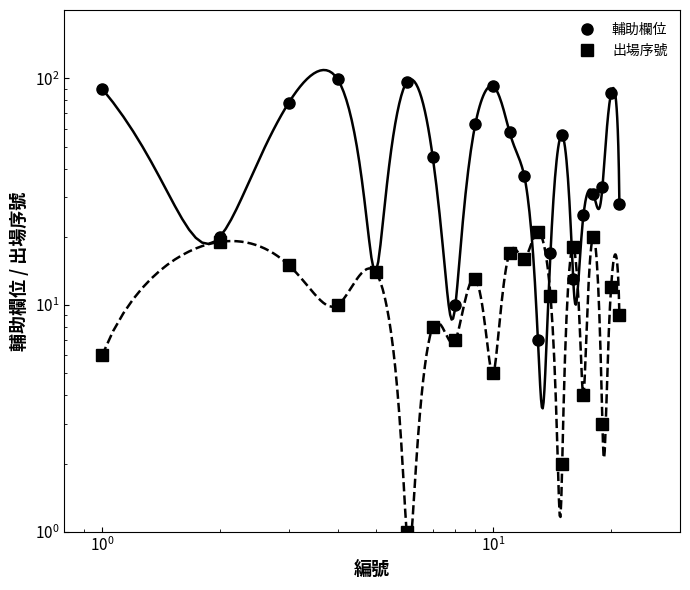

At how many categories does at least one series exceed 49?

9